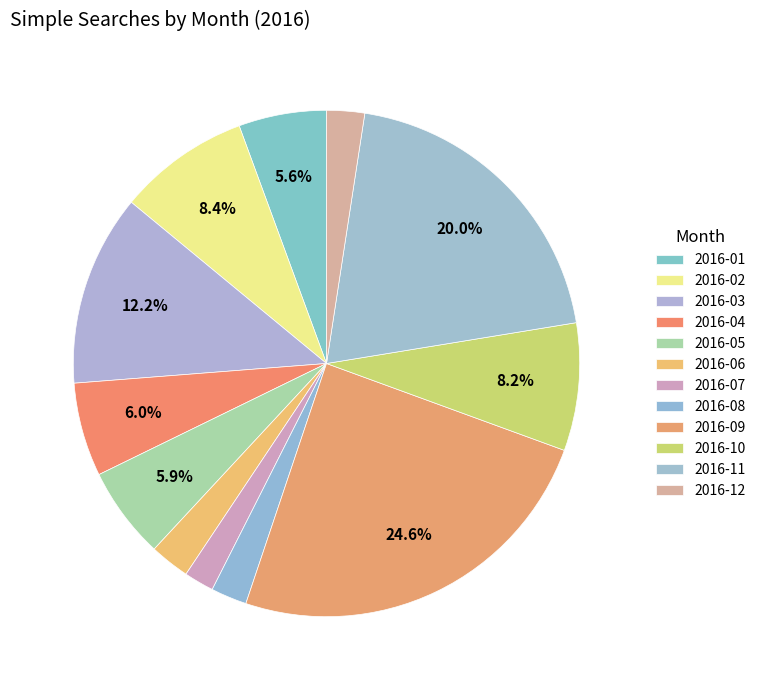

What is the largest slice in the pie chart?

2016-09